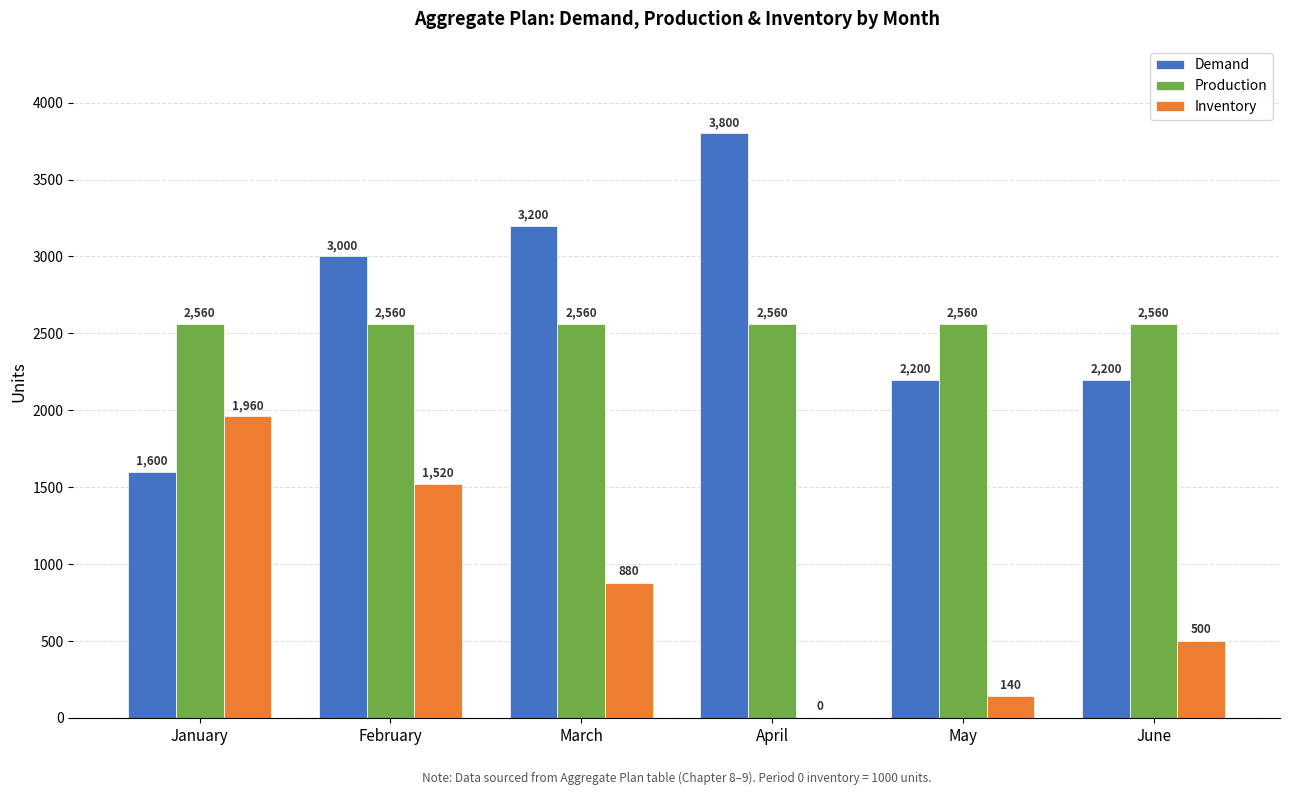

What is the greatest value displayed?

3800